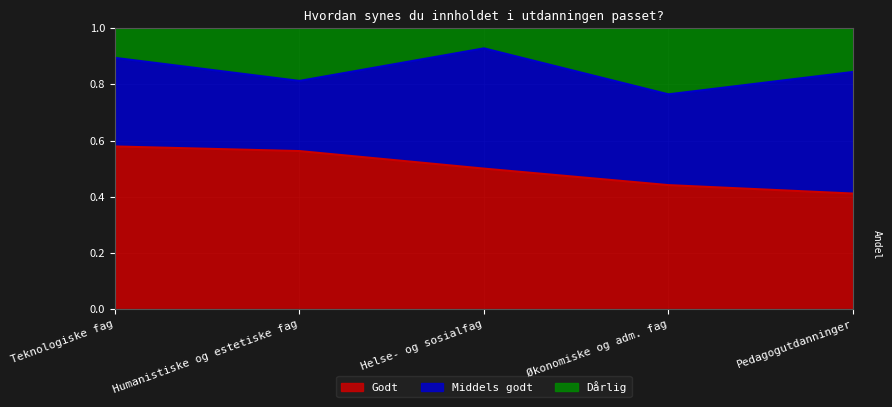

What is the difference between the Godt values at Teknologiske fag and Økonomiske og adm. fag?

0.1